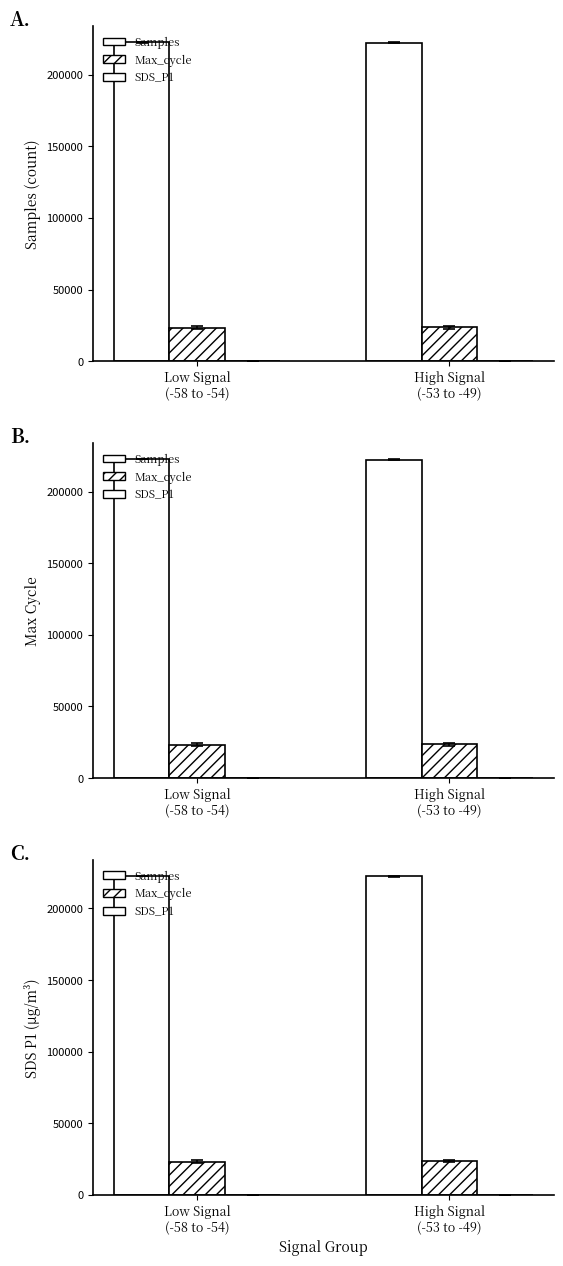

Is the value of Max_cycle at High Signal
(-53 to -49) greater than the value of SDS_P1 at High Signal
(-53 to -49)?

Yes